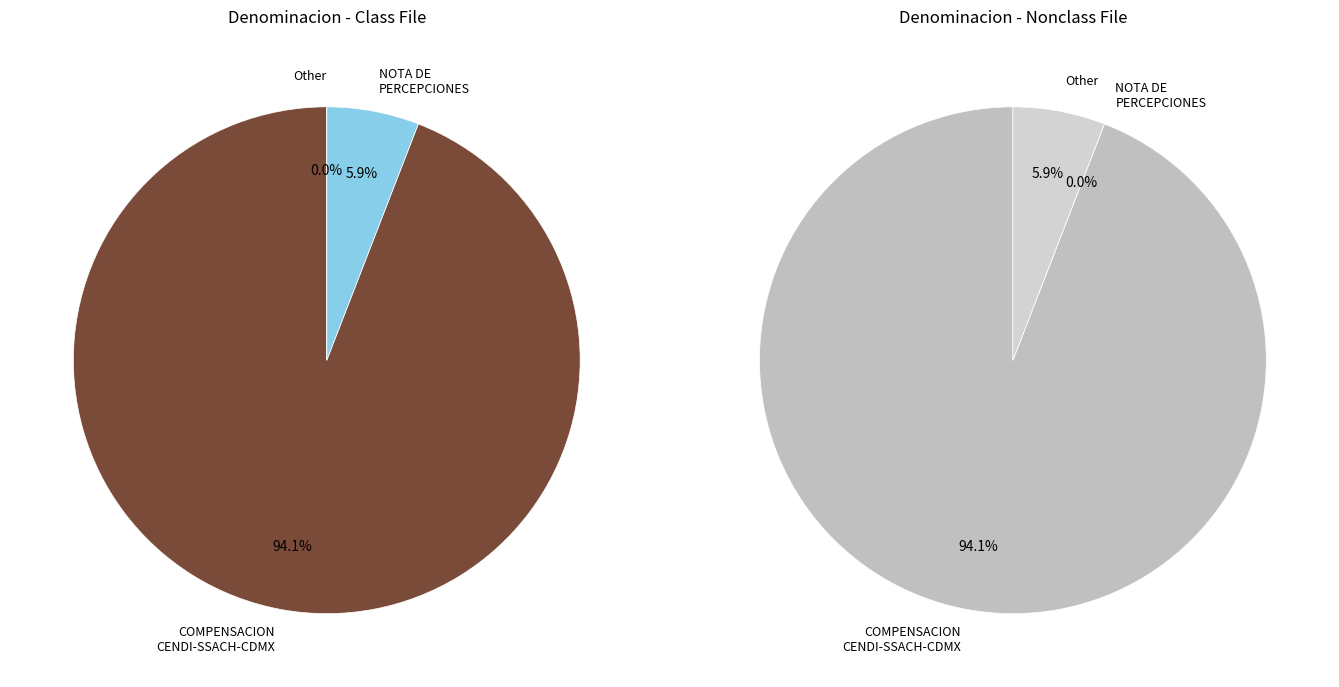

Combined, do COMPENSACION CENDI-SSACH-CDMX and Other account for over 50%?

Yes